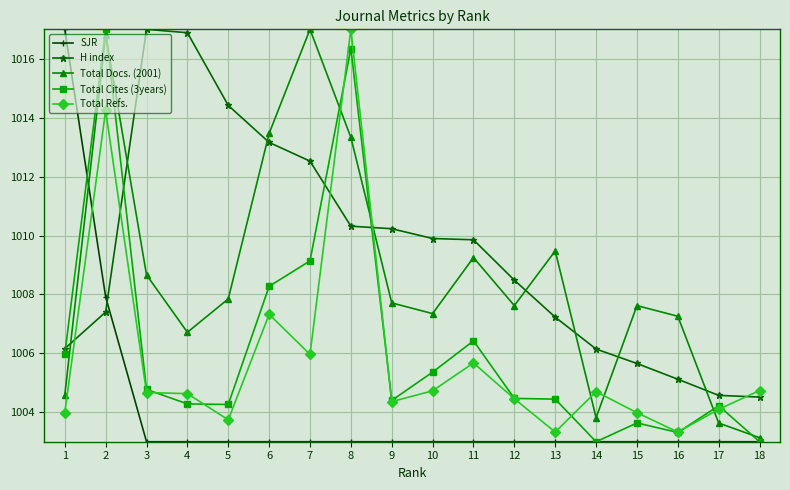

True or false: Total Docs. (2001) has a value of 1008.7 at 3.

True